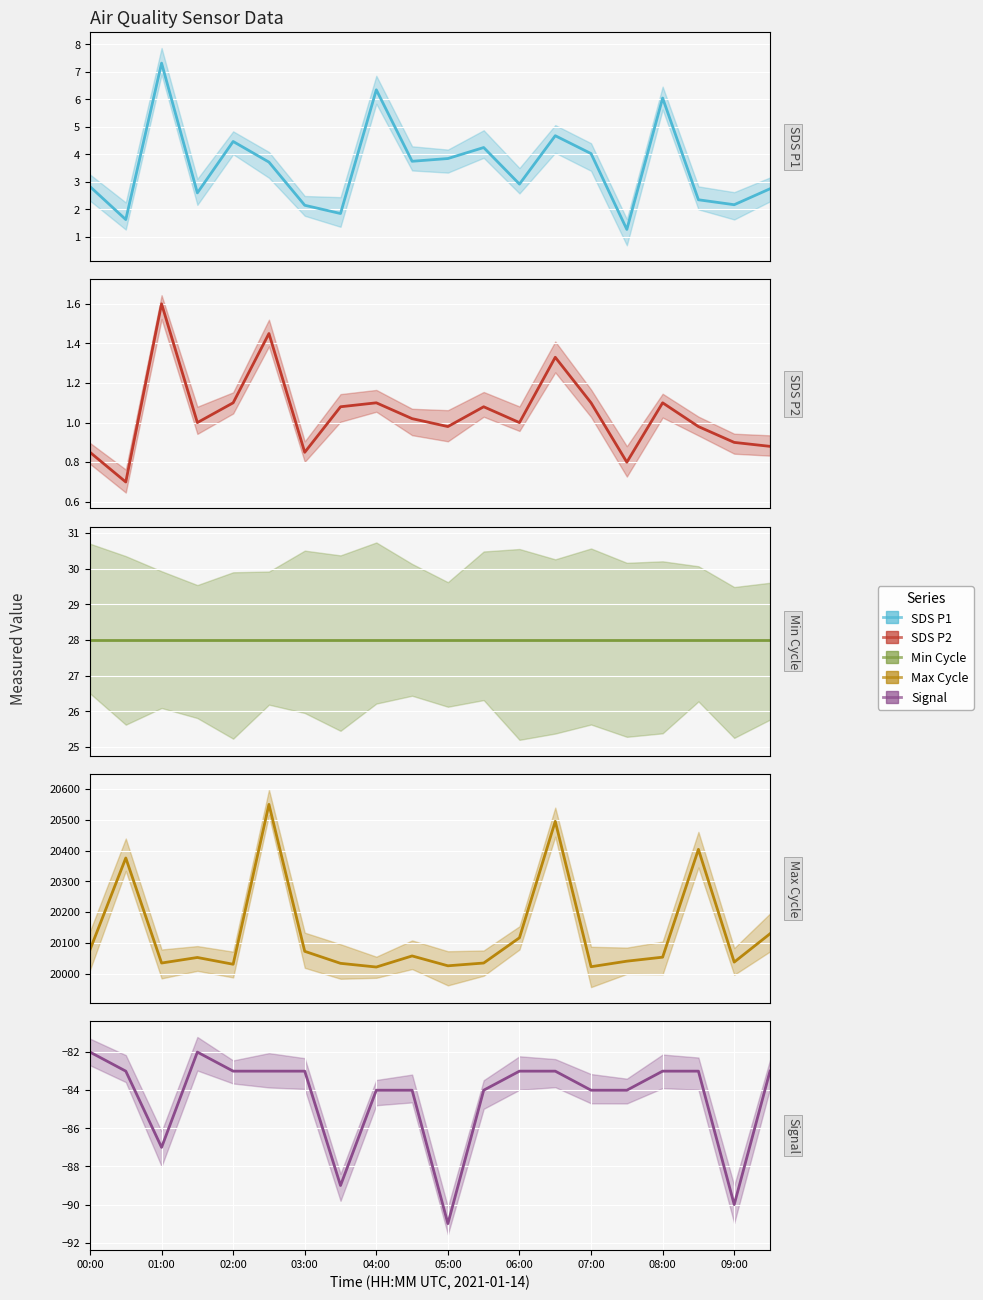

Is this an area chart (filled region under the line)?

No